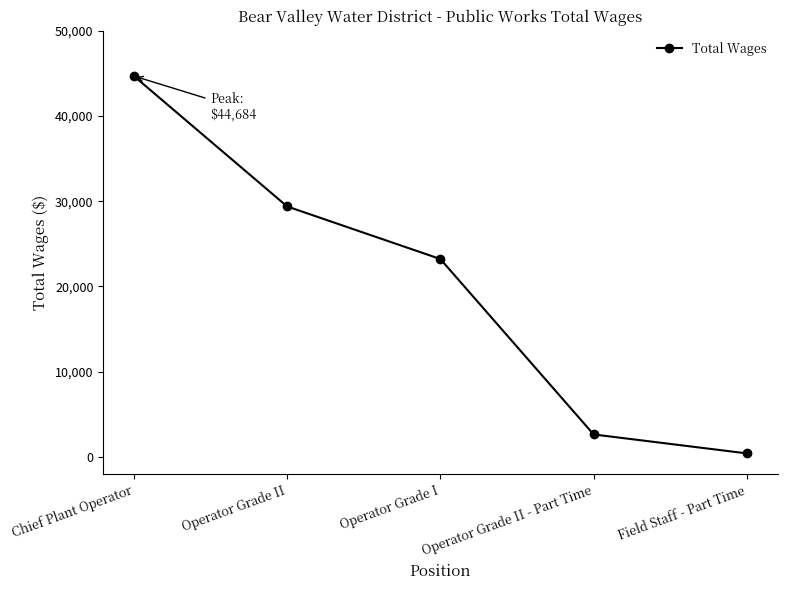

Rank the categories by value from highest to lowest.

Chief Plant Operator, Operator Grade II, Operator Grade I, Operator Grade II - Part Time, Field Staff - Part Time